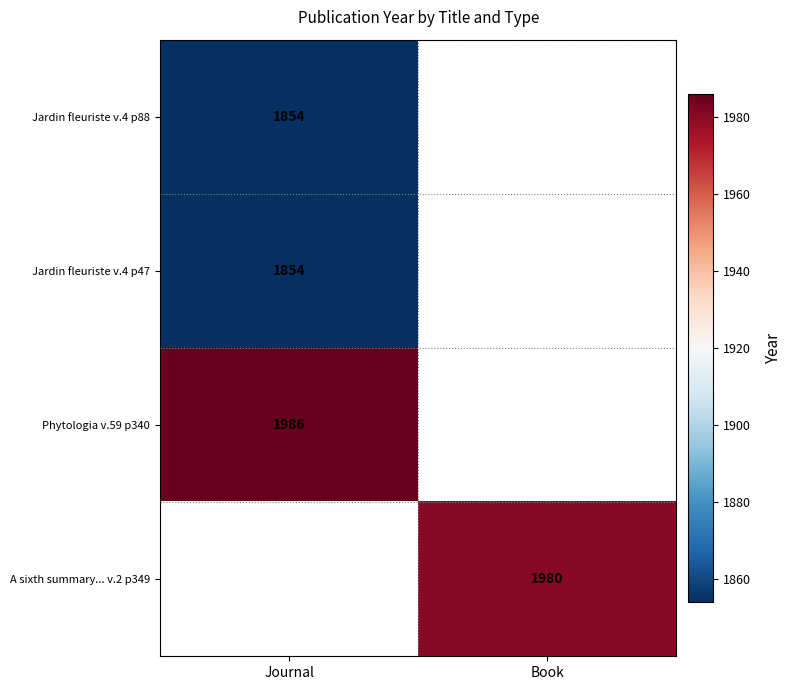

True or false: Jardin fleuriste v.4 p88 has a value of 1271 at Journal.

False